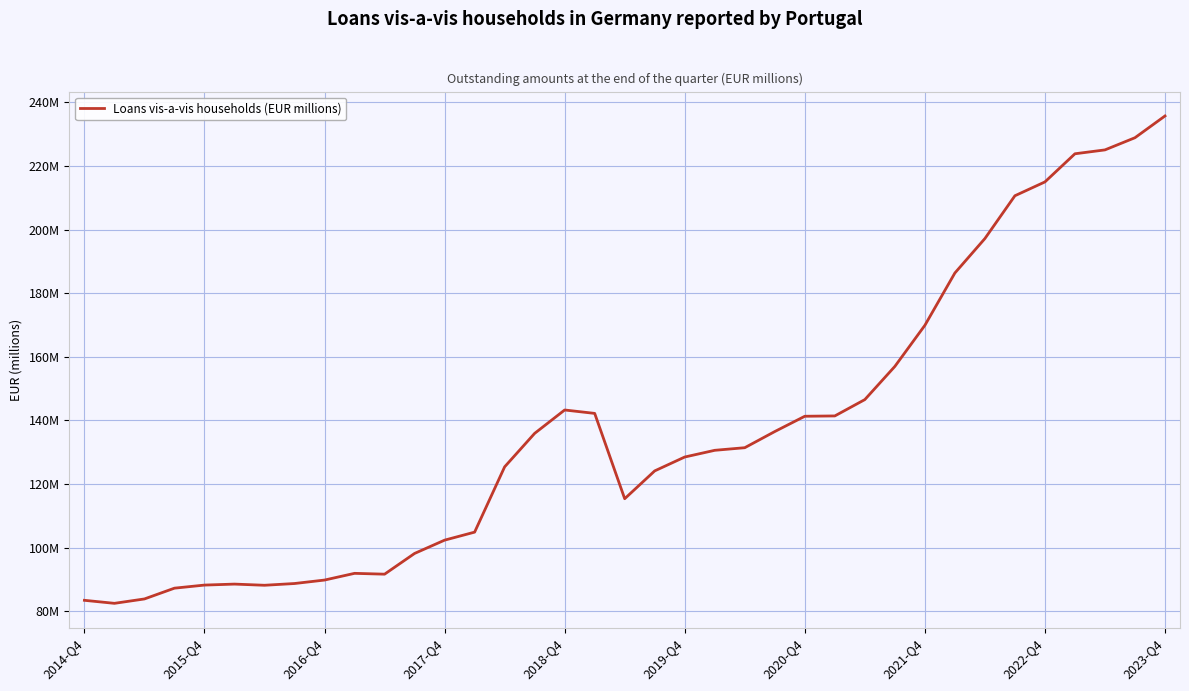

Does the chart display data point markers on the line(s)?

No